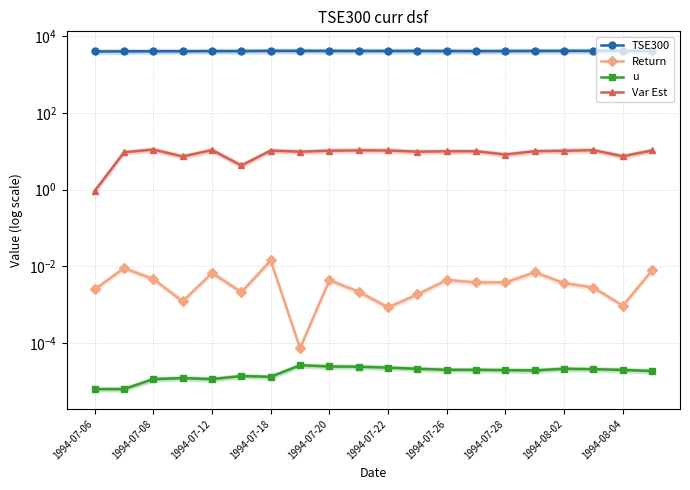

Between 11 and 1994-08-02, which is larger?

1994-08-02